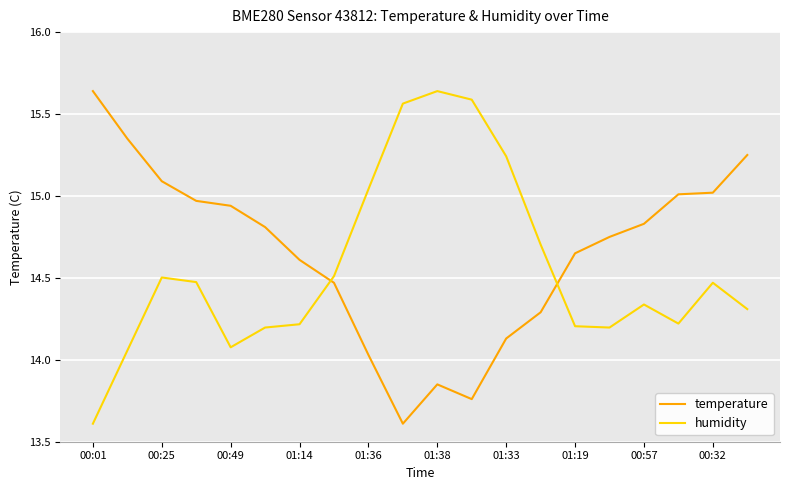

What is the minimum value shown in the chart?

13.6